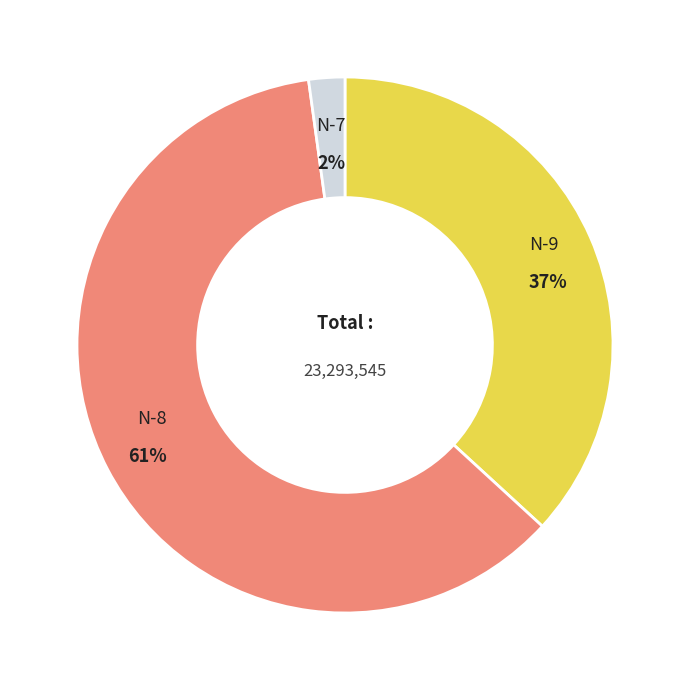

To the nearest percent, what is the difference between the largest and smallest slice percentages?

59%